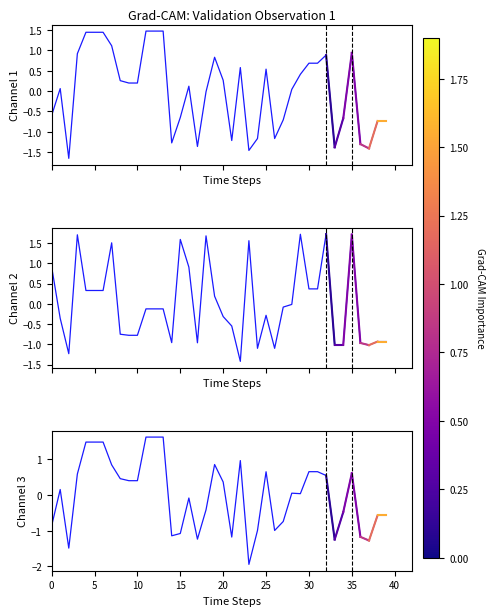

What value does the Channel 2 series have at 31?

0.4